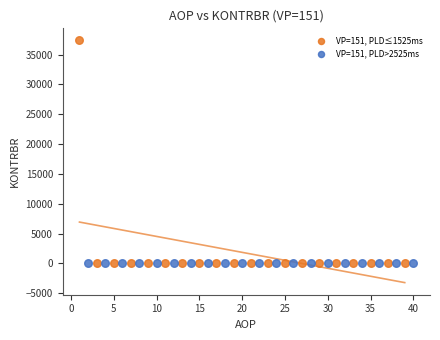

Which series contains the highest Y value?

VP=151, PLD≤1525ms